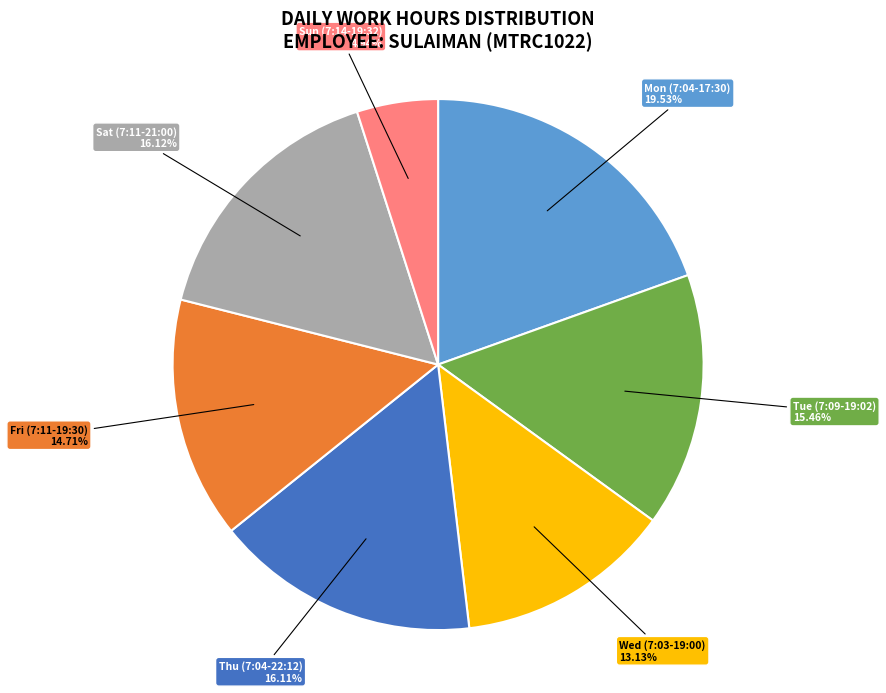

Does any single category account for the majority?

No